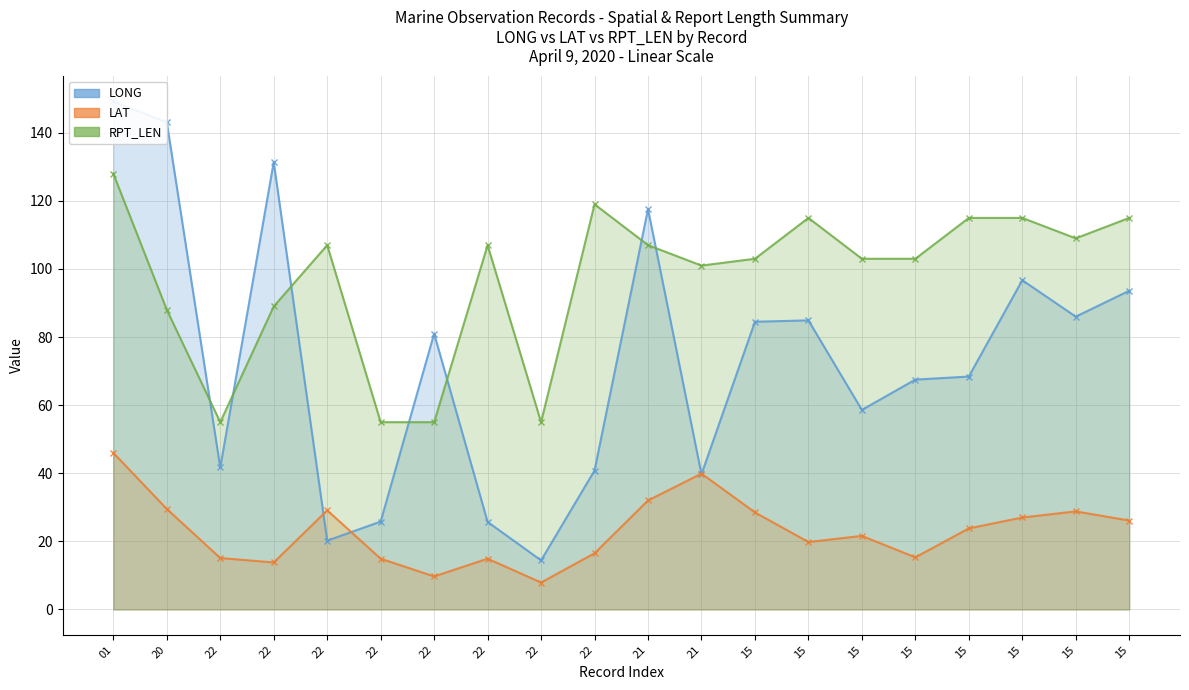

What is the maximum value shown in the chart?

149.2